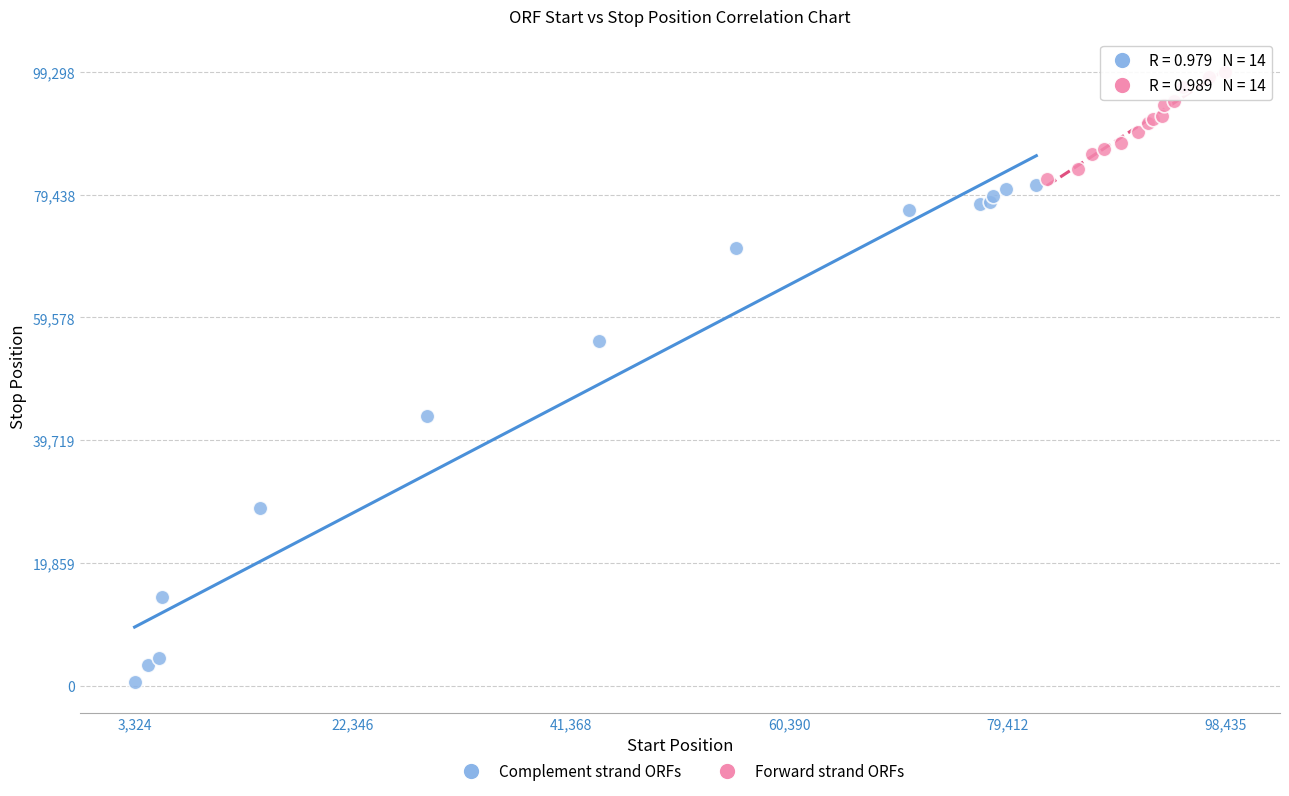

Which series has the widest spread of Y values?

Complement strand ORFs